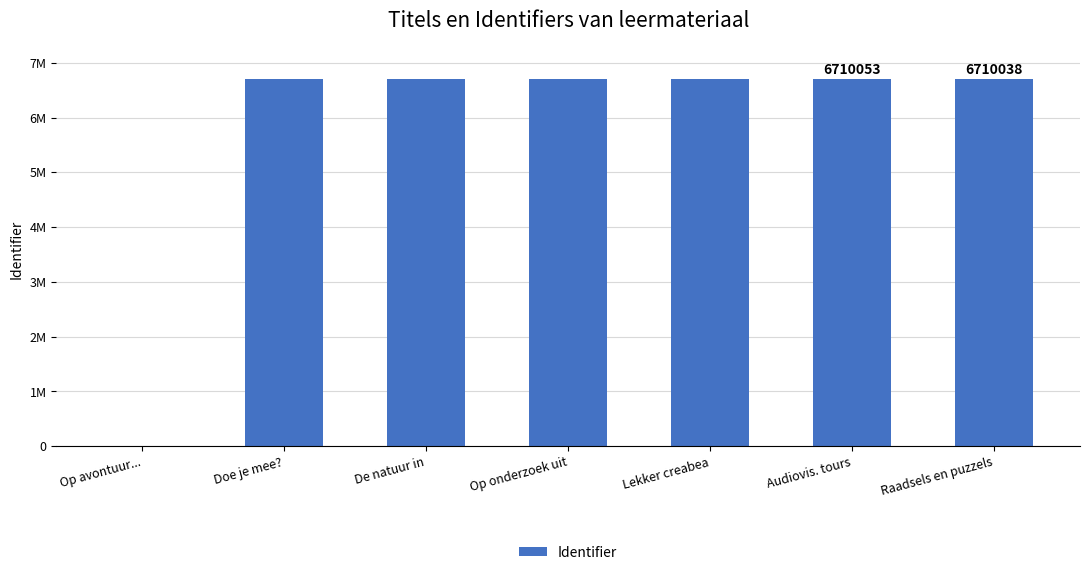

List the labels in order of value, smallest first.

Op avontuur..., Doe je mee?, Op onderzoek uit, De natuur in, Lekker creabea, Raadsels en puzzels, Audiovis. tours